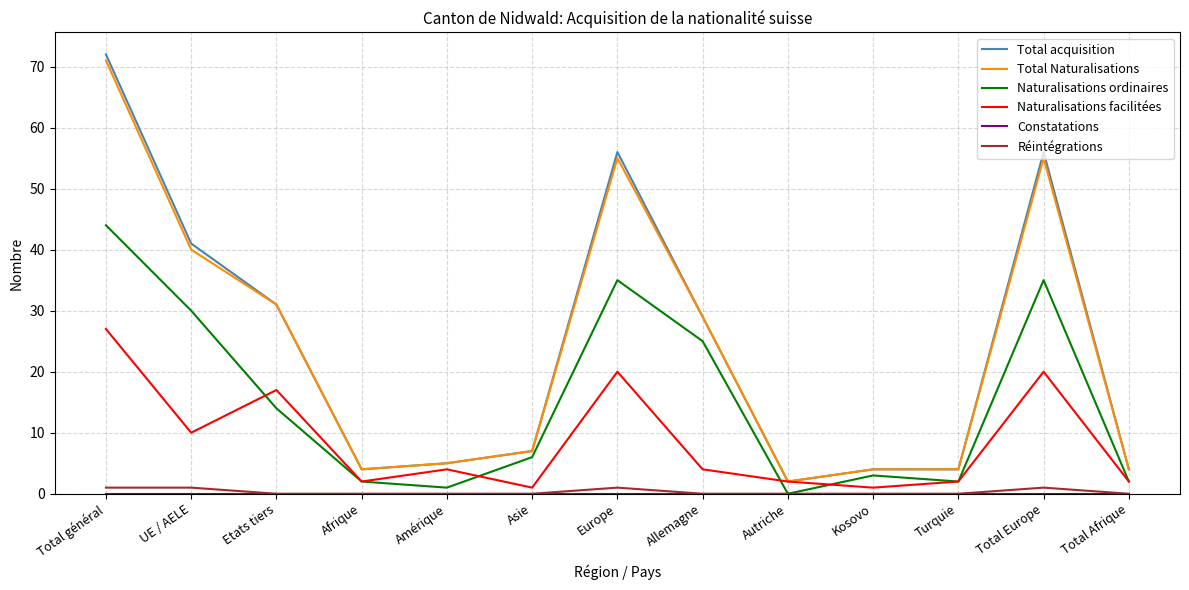

Where is the first local minimum for Total Naturalisations?

Afrique